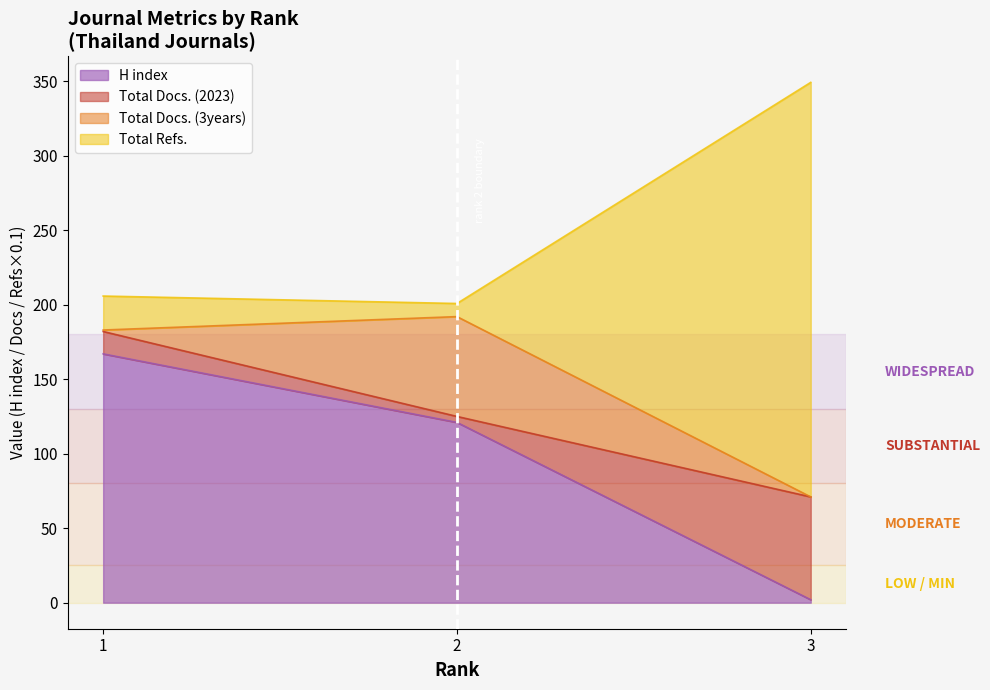

How many data points does each series have?

3